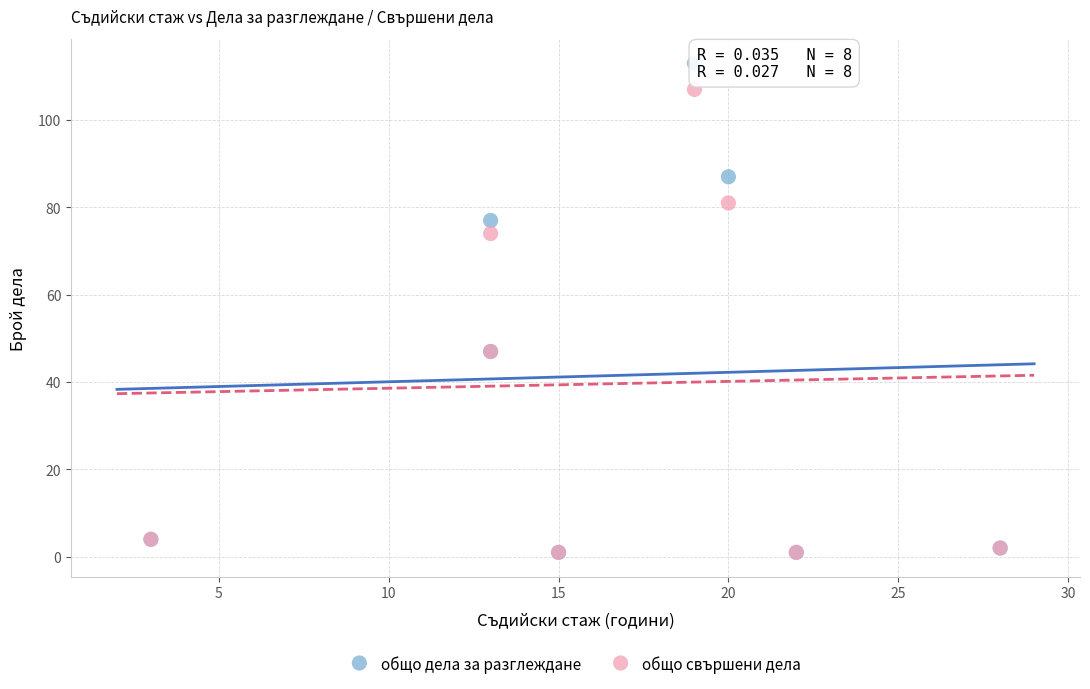

What are all the series names shown in the legend?

общо дела за разглеждане, общо свършени дела